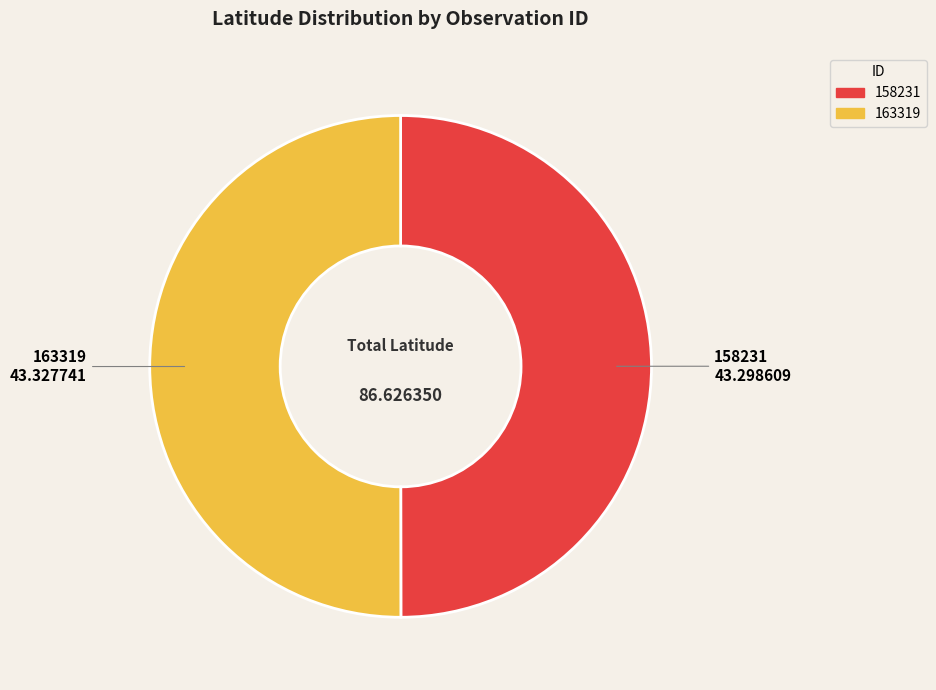

Combined, do 163319 and 158231 account for over 50%?

Yes